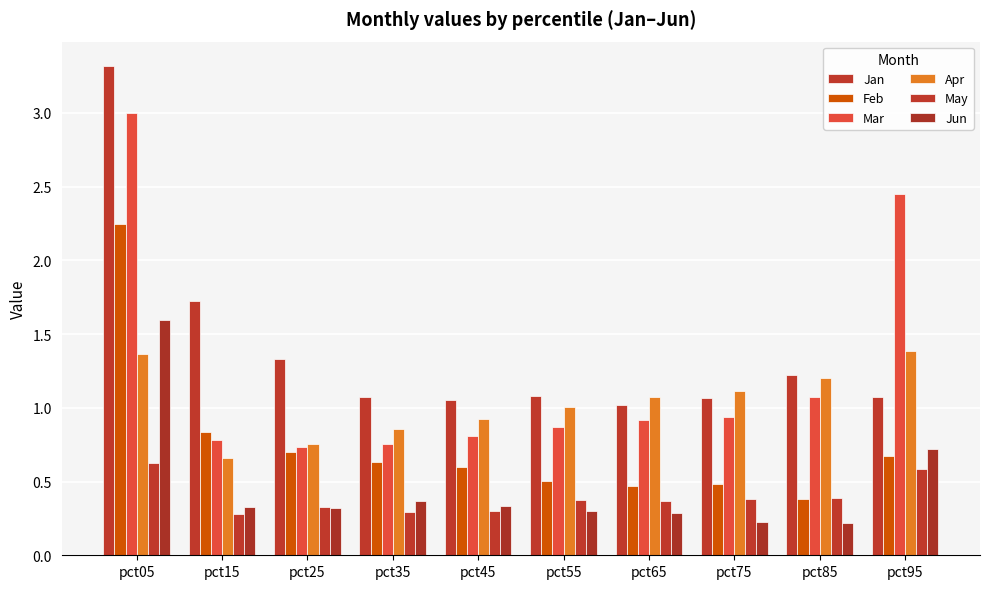

Which label corresponds to the smallest value in the chart?

pct85